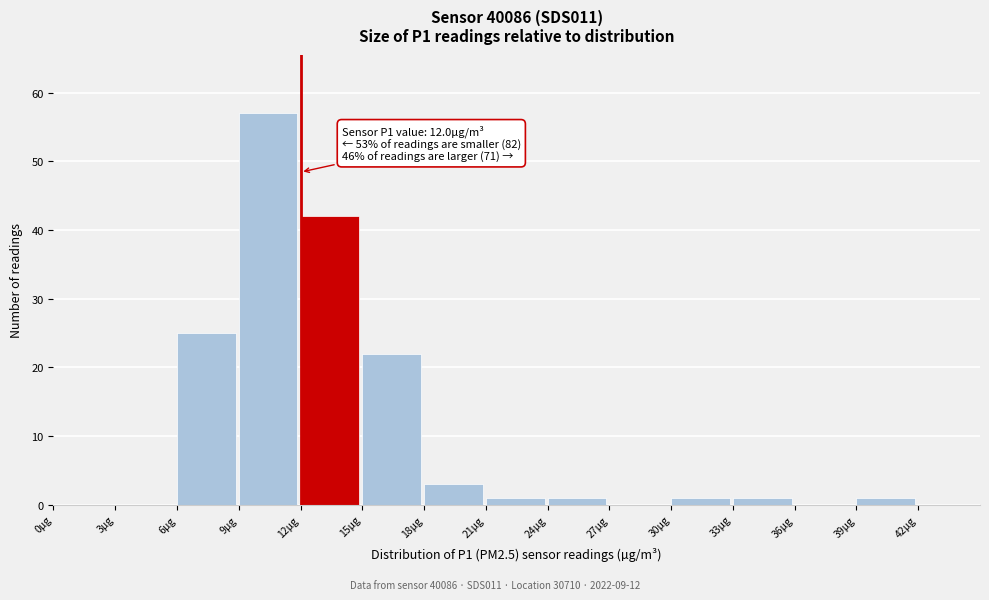

Over which range of the x-axis is the bar tallest?

9 to 12